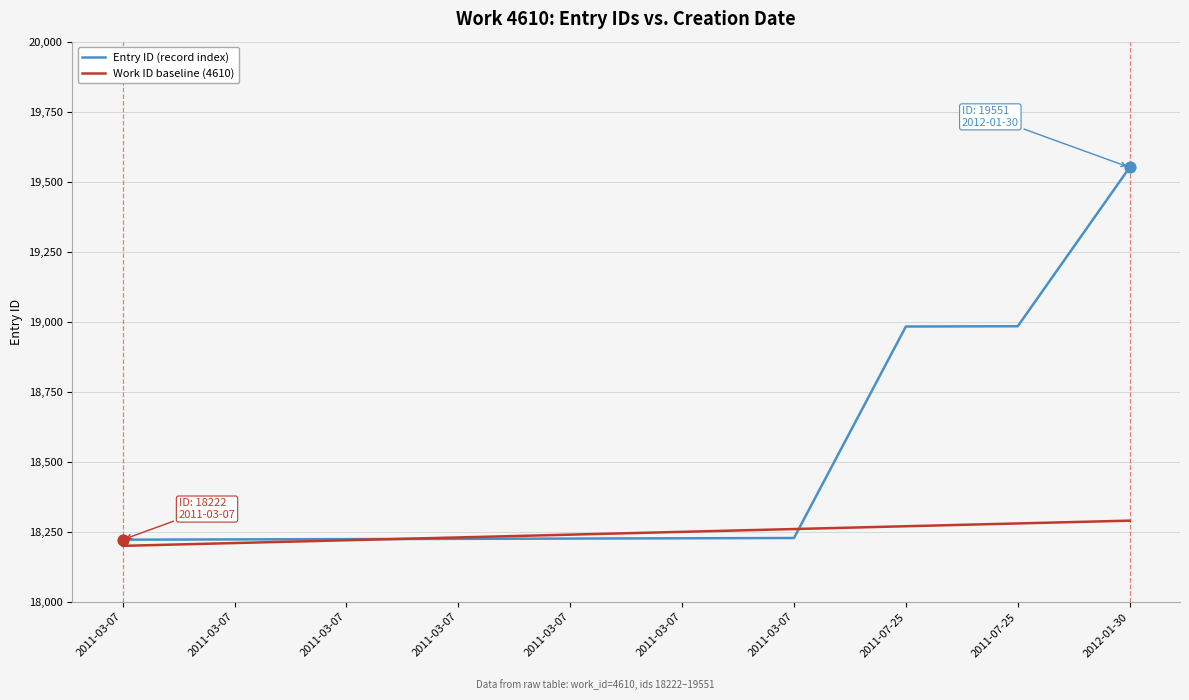

What is the total value across all series at 2011-03-07?

36422